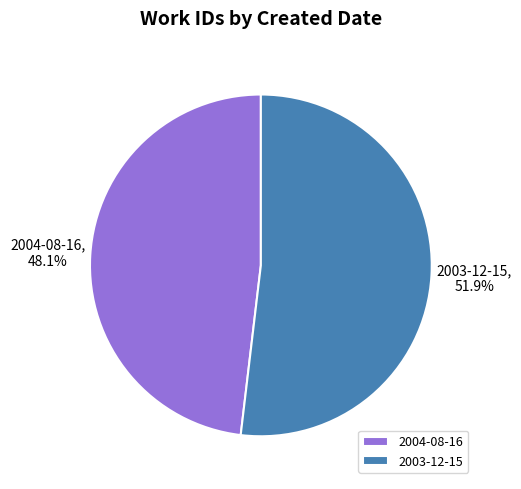

Count the number of slices in the pie.

2